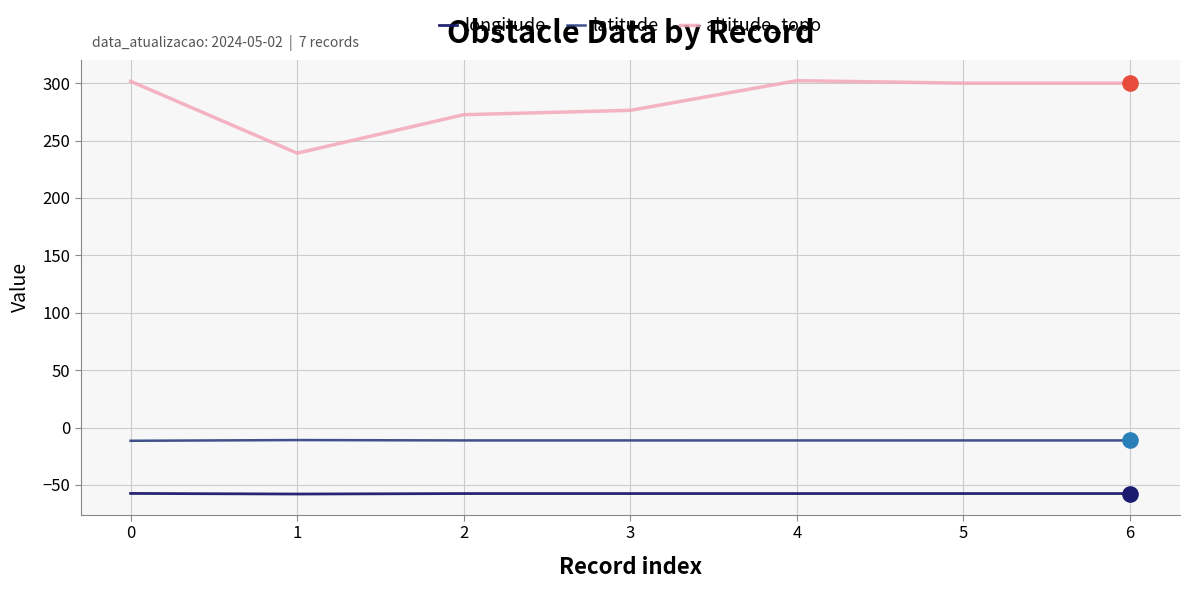

Which series has the largest total across all categories?

altitude_topo